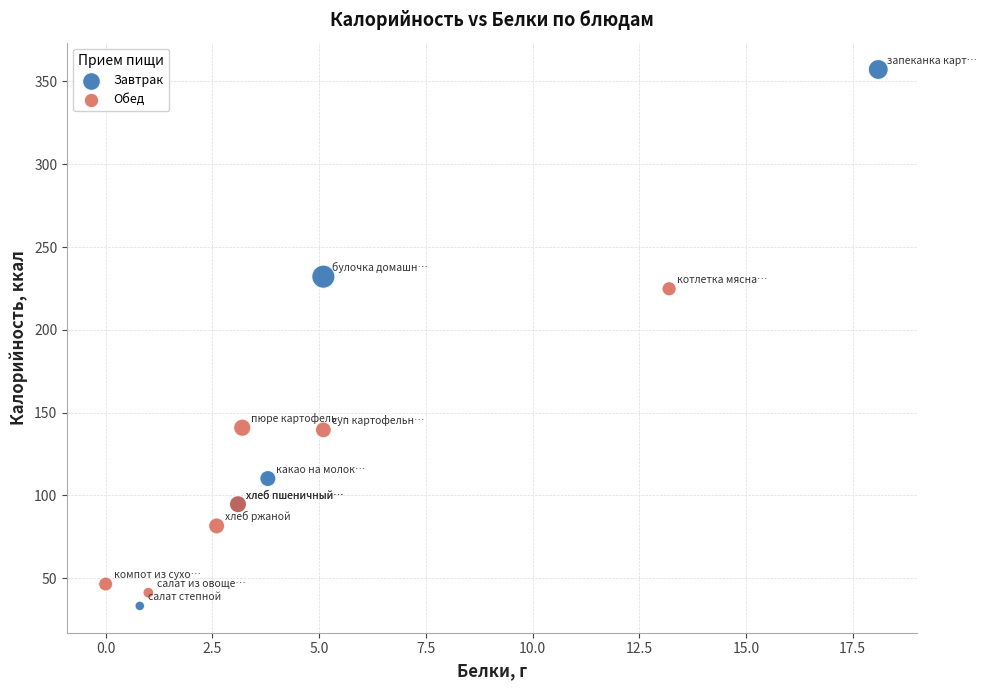

Which series contains the highest Y value?

Завтрак